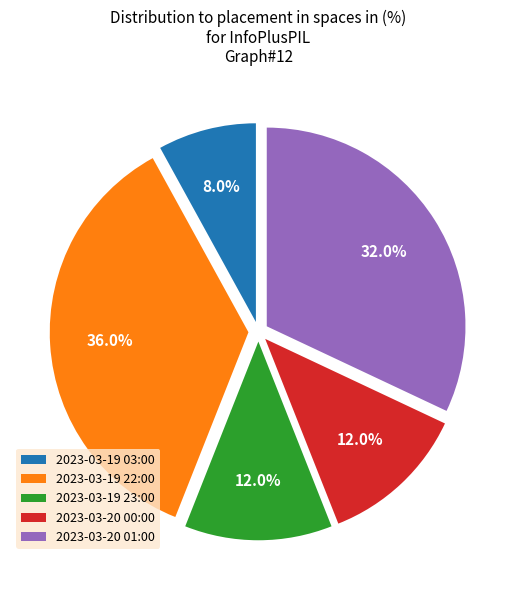

True or false: 2023-03-20 00:00 accounts for 20% of the total.

False